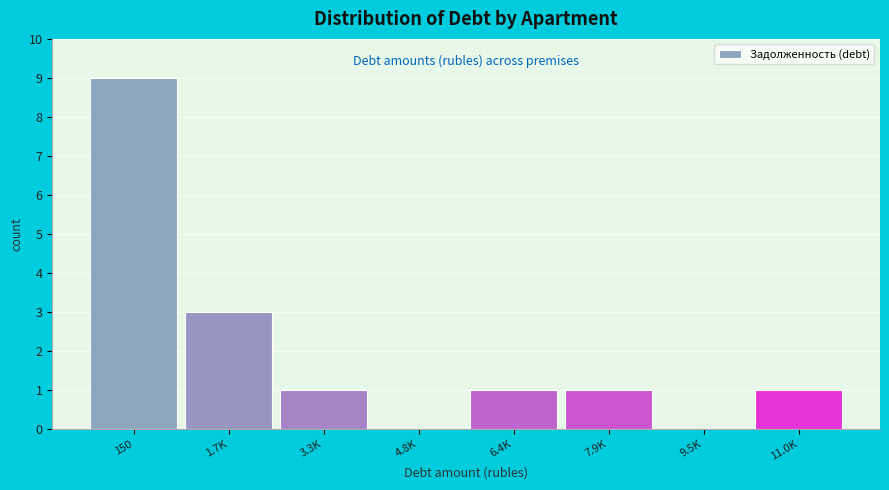

Reading right to left, extract all data points from this chart.

11.0K=1	9.5K=0	7.9K=1	6.4K=1	4.8K=0	3.3K=1	1.7K=3	150=9